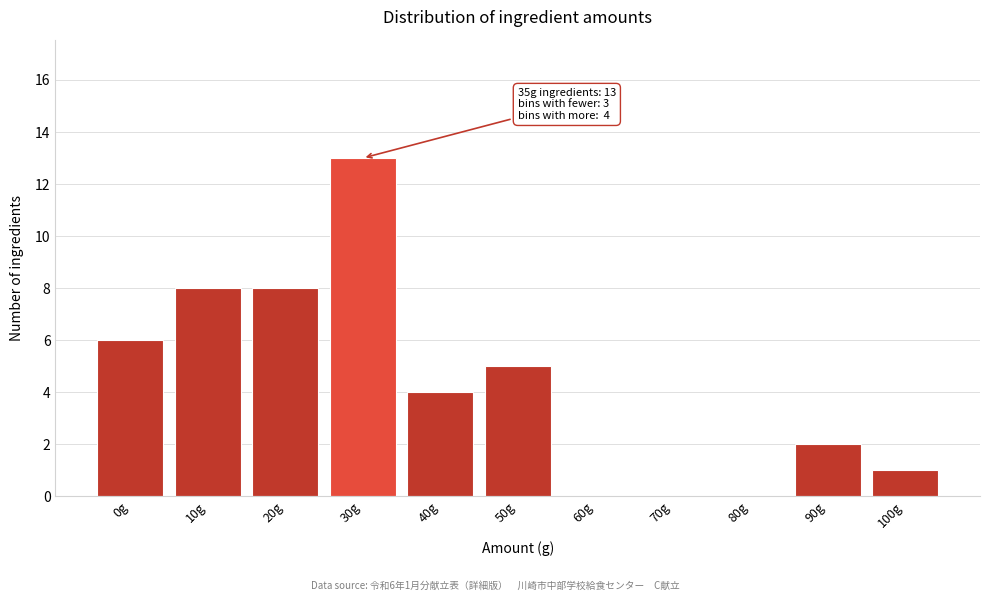

Reading right to left, transcribe all the data shown in this chart.

100g=1	90g=2	80g=0	70g=0	60g=0	50g=5	40g=4	30g=13	20g=8	10g=8	0g=6